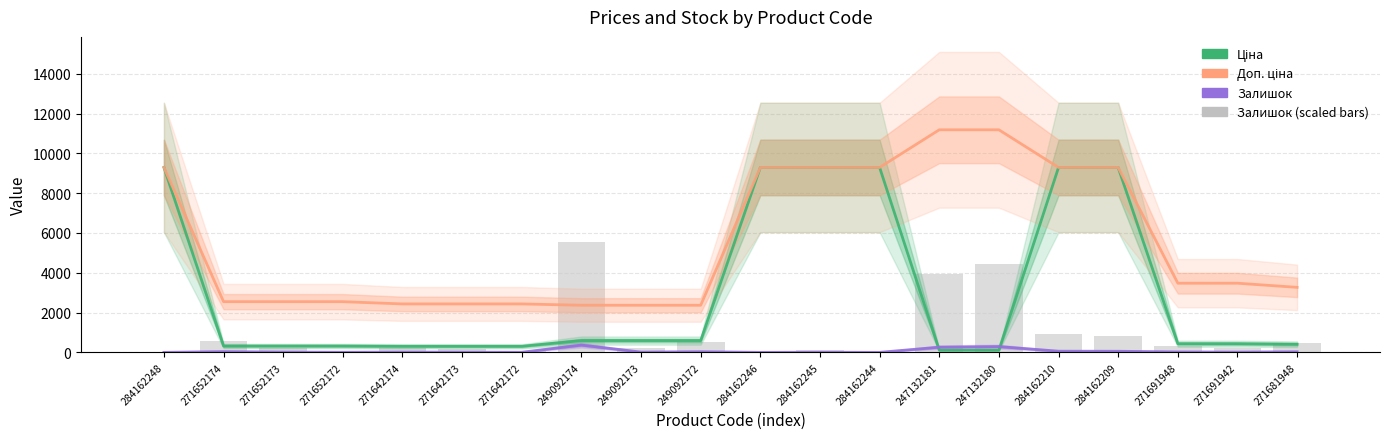

At 271642174, list the series in order from smallest to largest.

Залишок, Залишок (scaled), Ціна, Доп. ціна